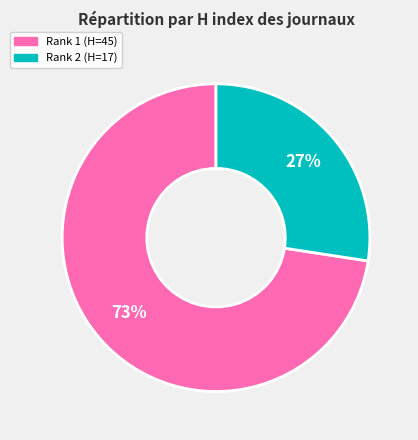

Count the number of slices in the pie.

2